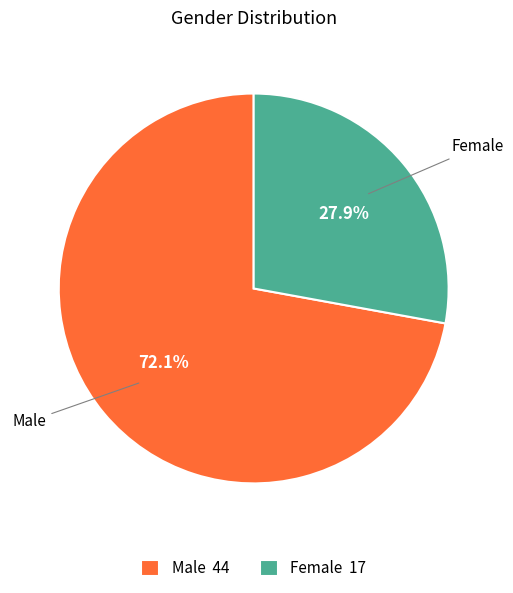

To the nearest percent, what is the difference between the Male and Female slice percentages?

44%